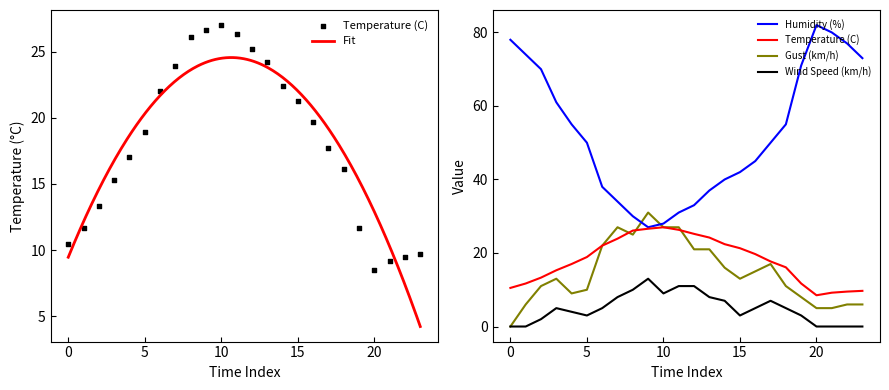

Which series reaches the maximum Y coordinate?

Humidity (%)